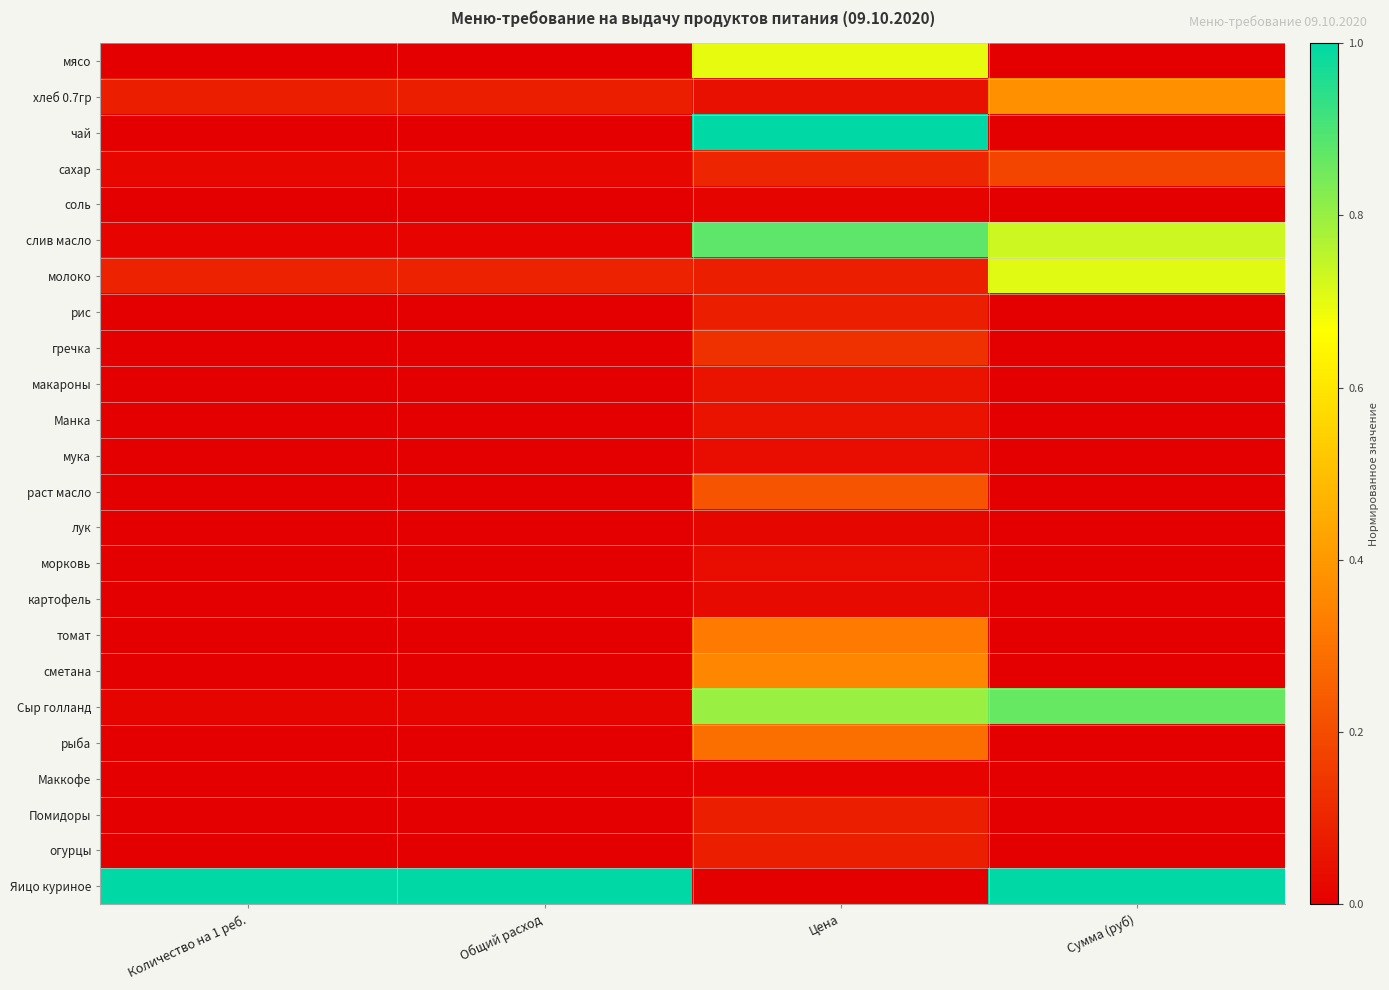

At which category does the chart reach its peak across all series?

Цена